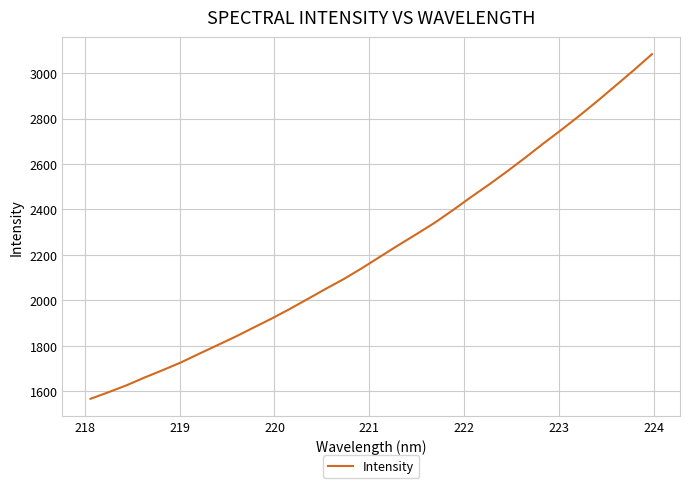

What is the minimum value shown in the chart?

1566.8